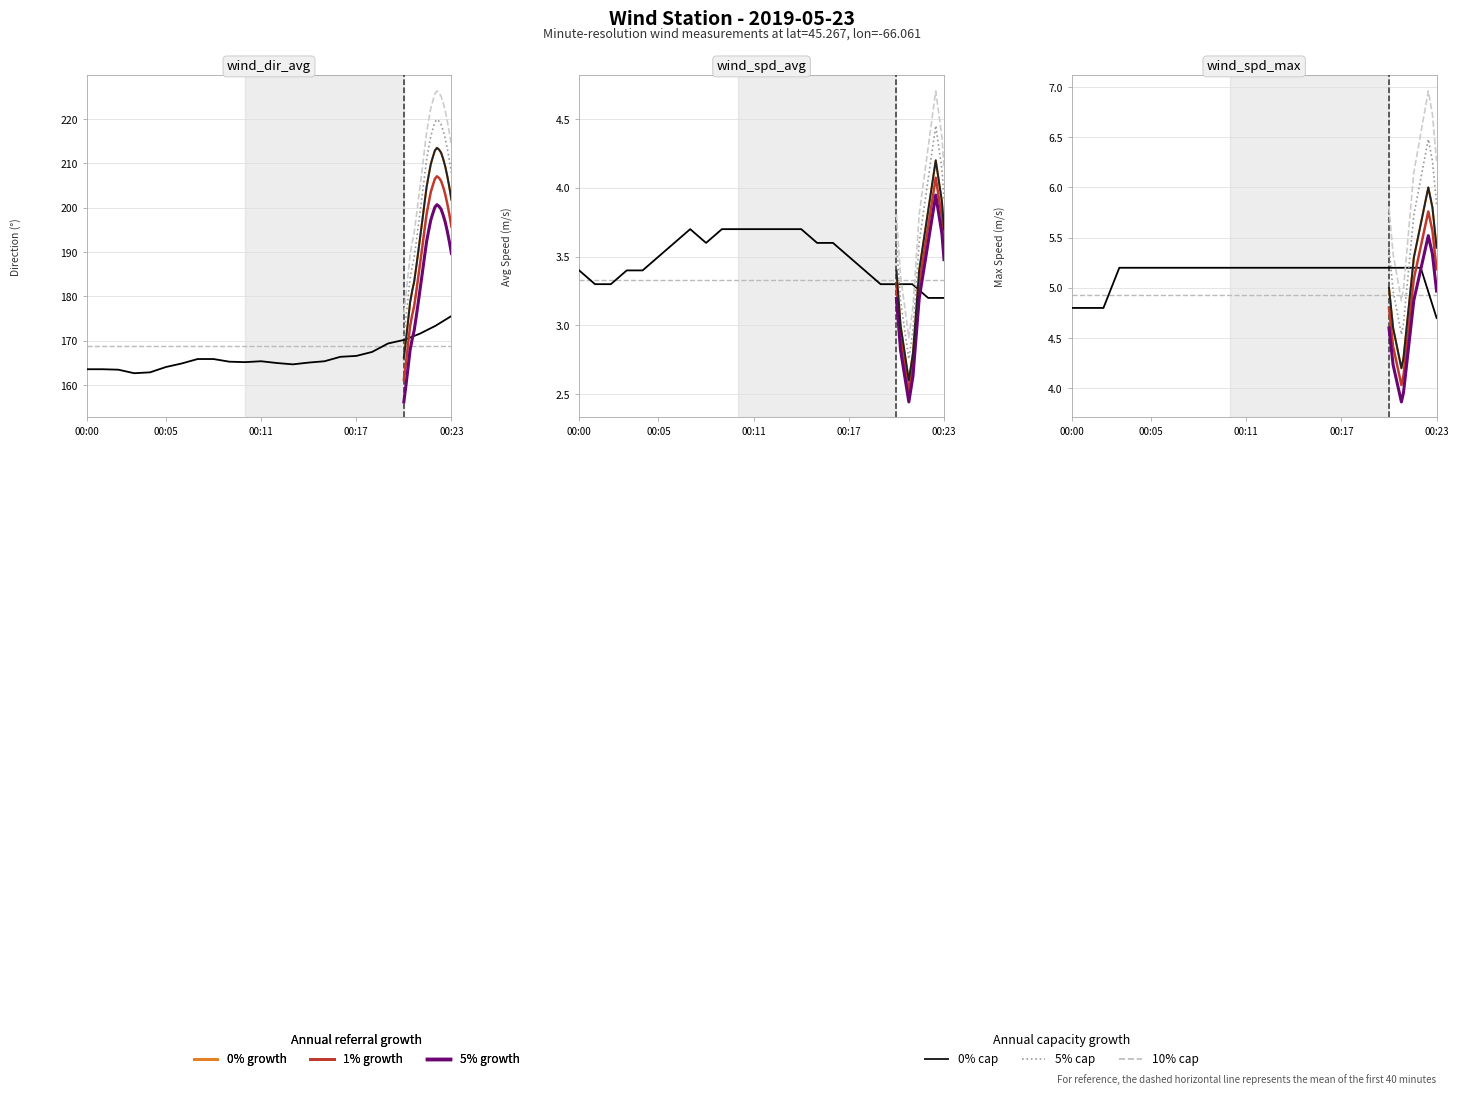

Which series has the widest spread of values?

10% cap